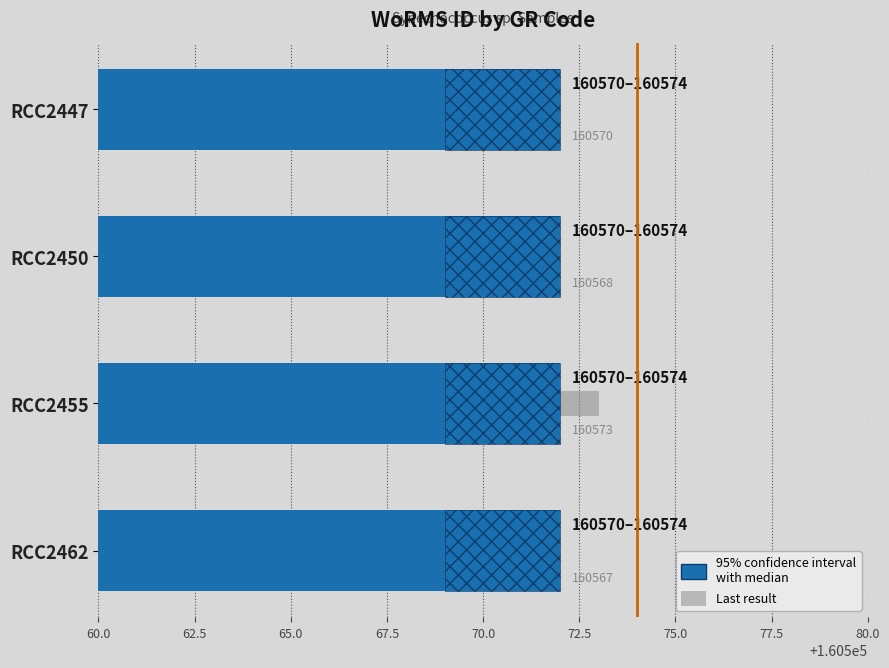

The value of Last result at RCC2462 is 160567.0. True or false?

True